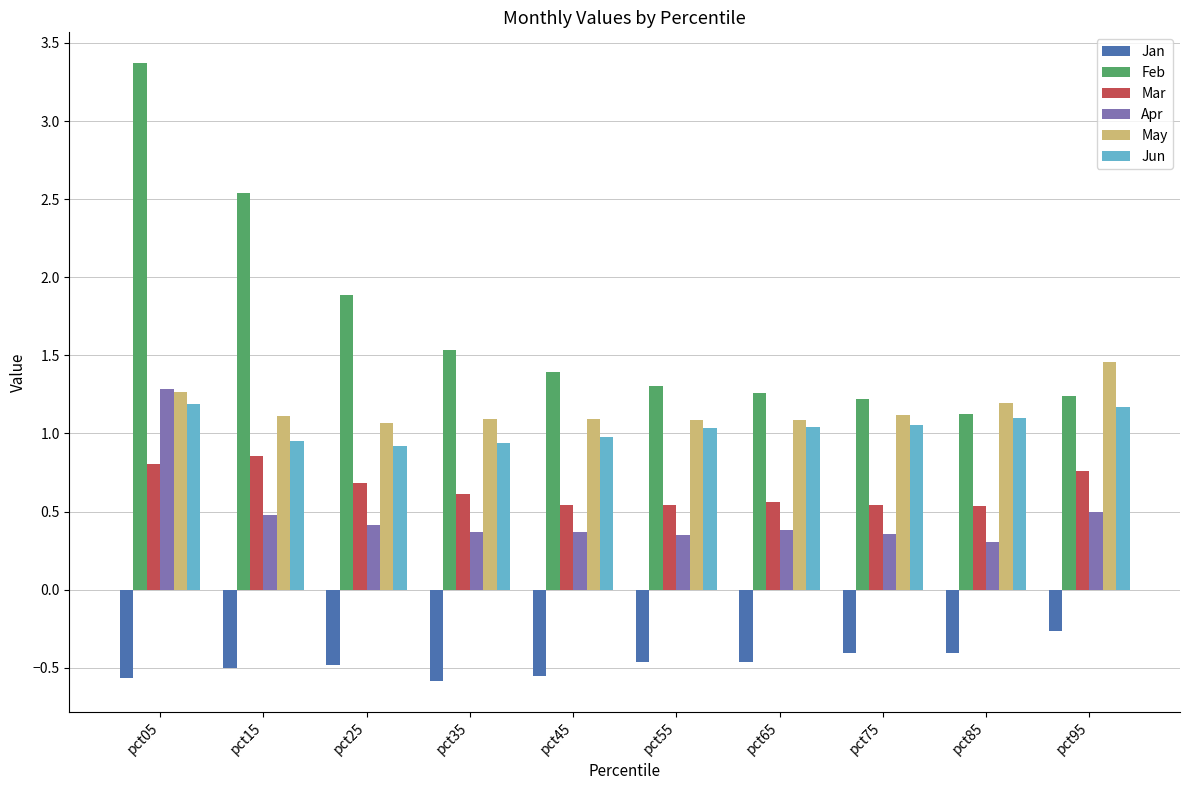

At which label does Feb reach its peak?

pct05